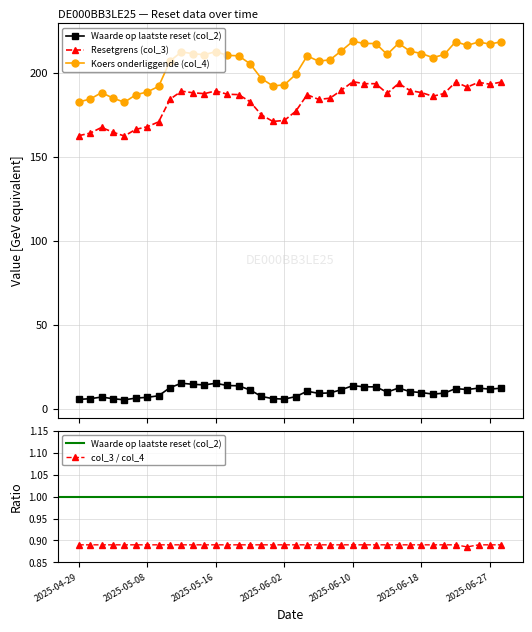

What is the sum of all Resetgrens (col_3) values?

6943.1